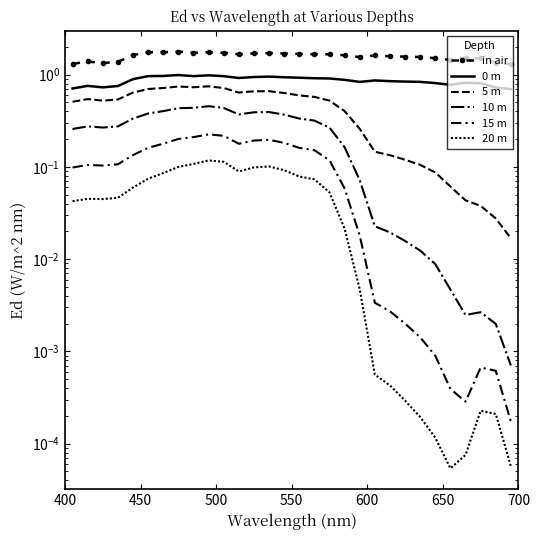

How many lines are shown in the chart?

6